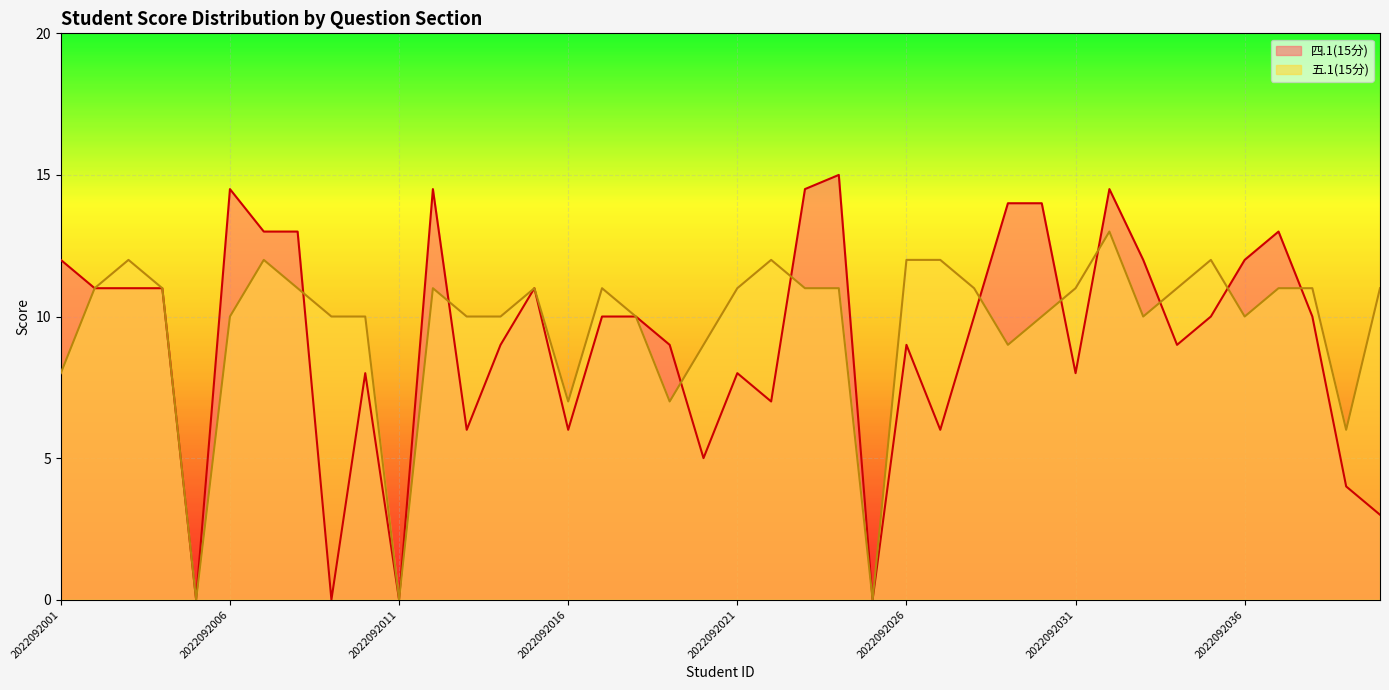

What is the difference between the second highest and minimum values in the 四.1(15分) series?

14.5